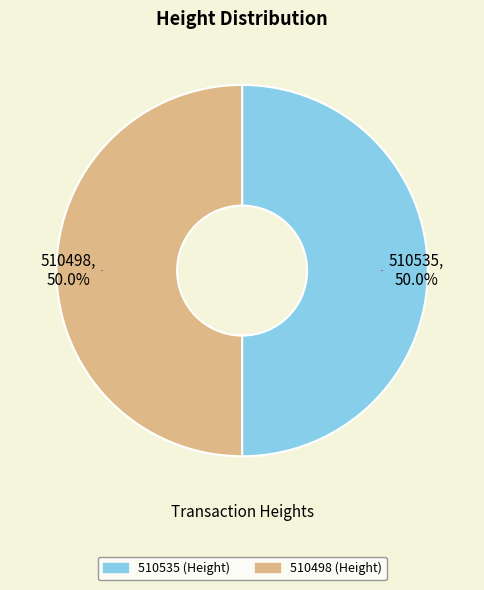

What is the ratio of the value at 510498 to the value at 510535?

1.0